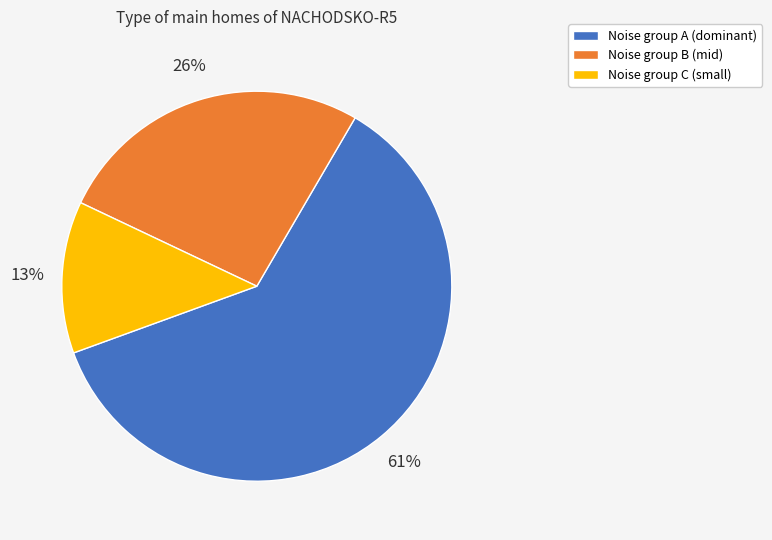

Between Noise group C (small) and Noise group A (dominant), which is larger?

Noise group A (dominant)